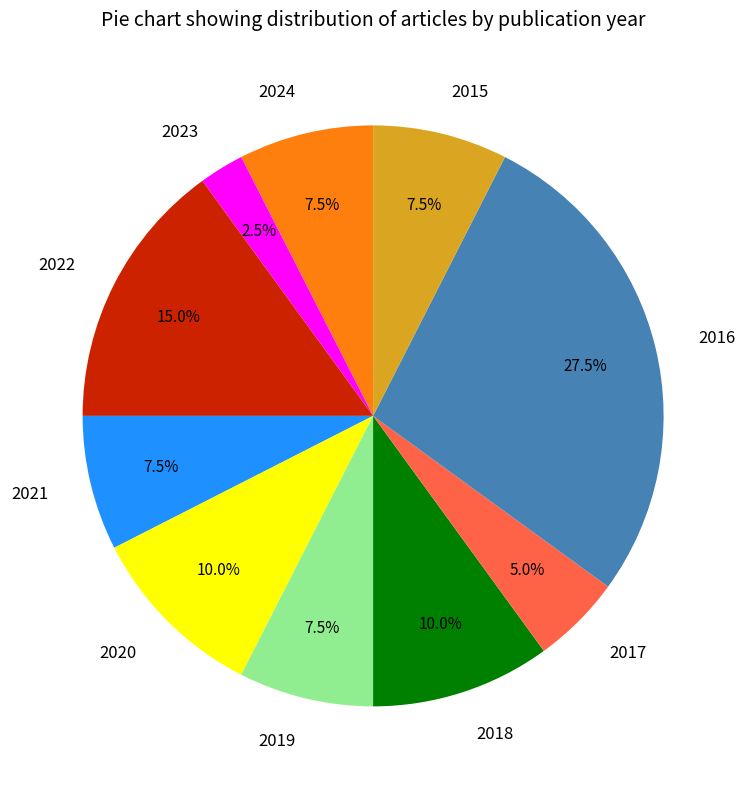

What is the smallest slice in the pie chart?

2023